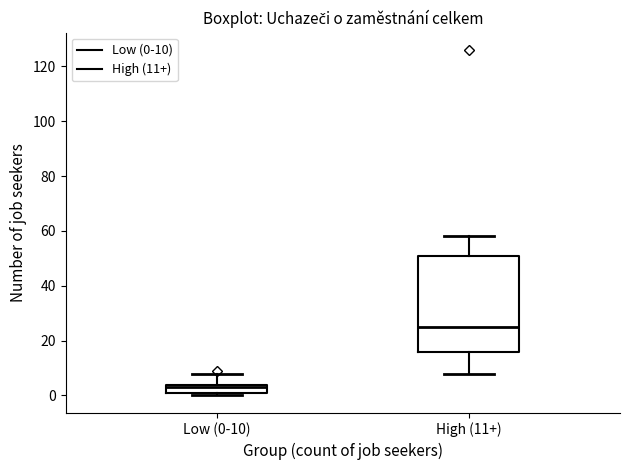

Which box has the lowest median line?

Low (0-10)